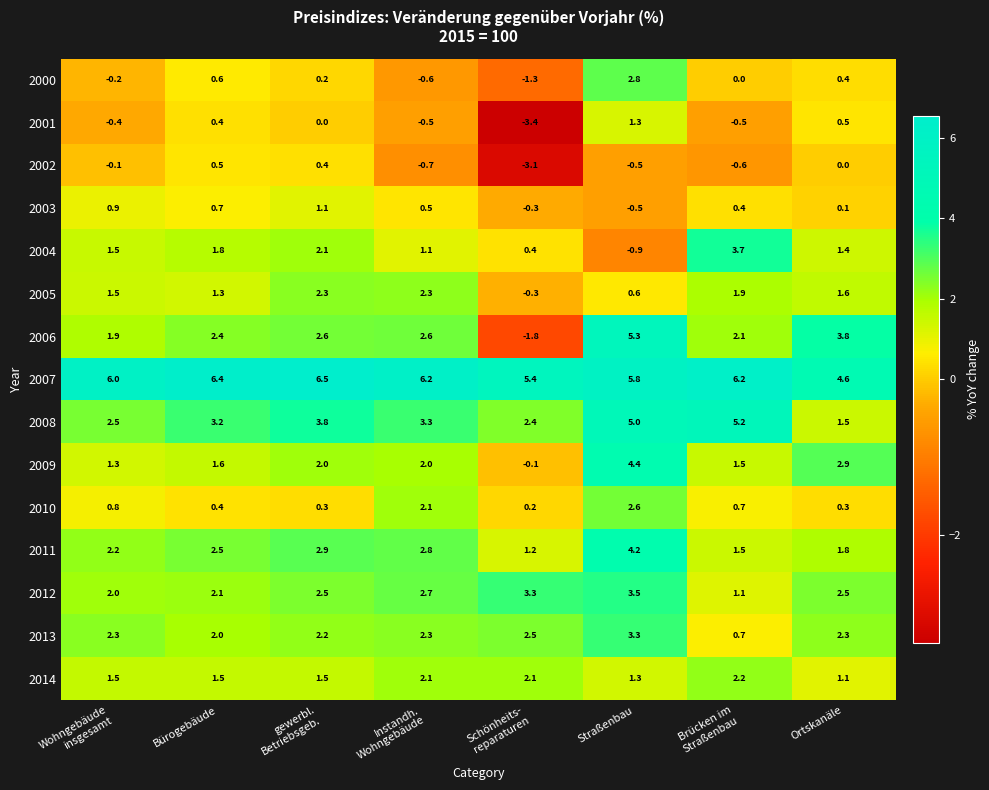

What is the difference between the maximum and minimum values in the 2003 series?

1.6